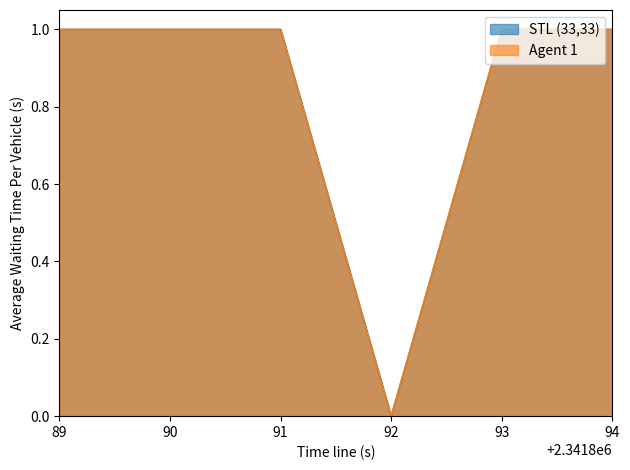

What value does the Agent 1 series have at 93?

1